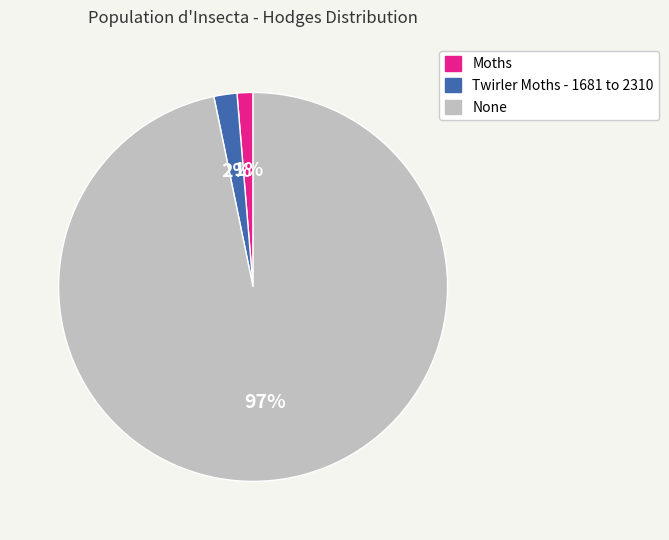

Which category has the biggest portion of the pie?

None